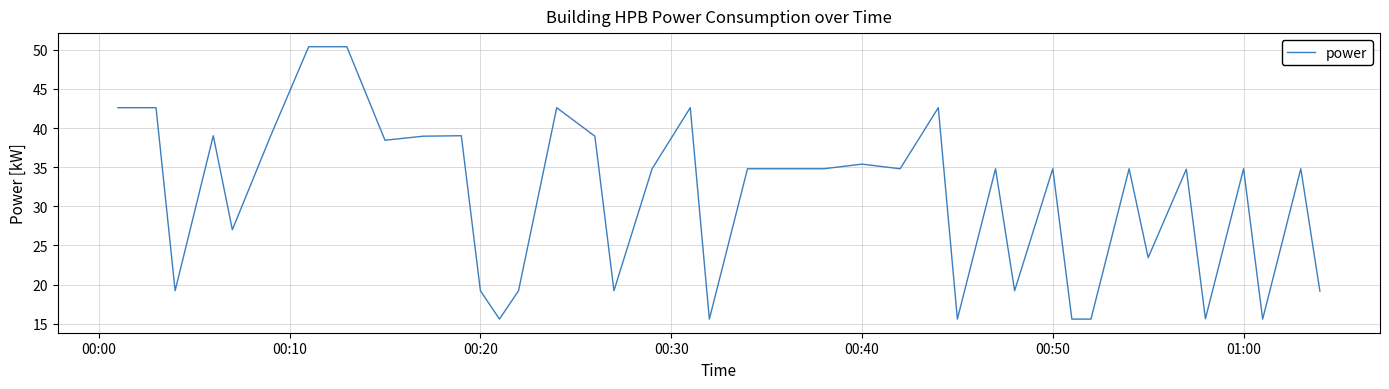

What is the minimum value shown in the chart?

15.6